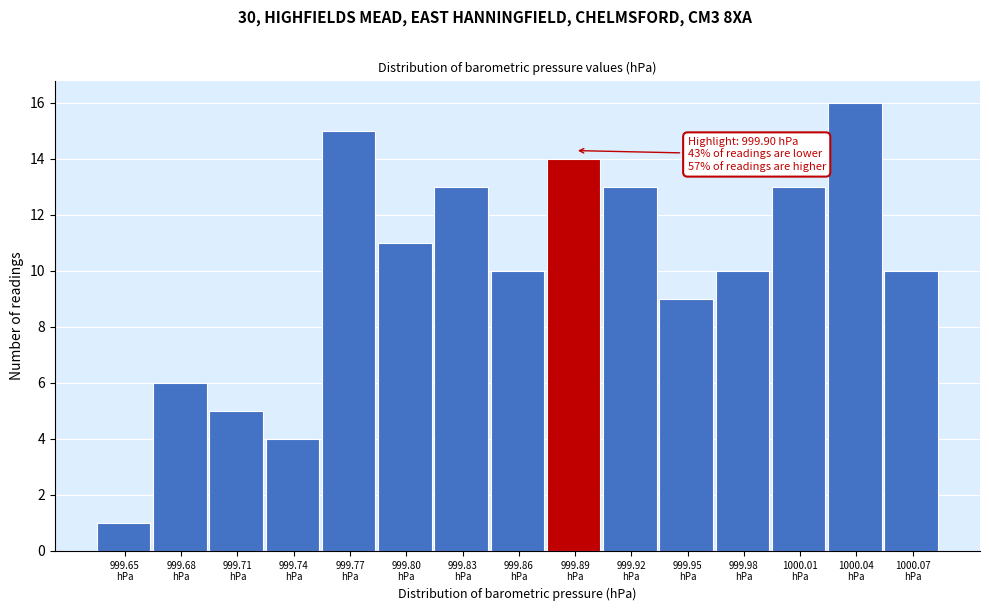

Over which range of the x-axis is the bar tallest?

1000.030 to 1000.060